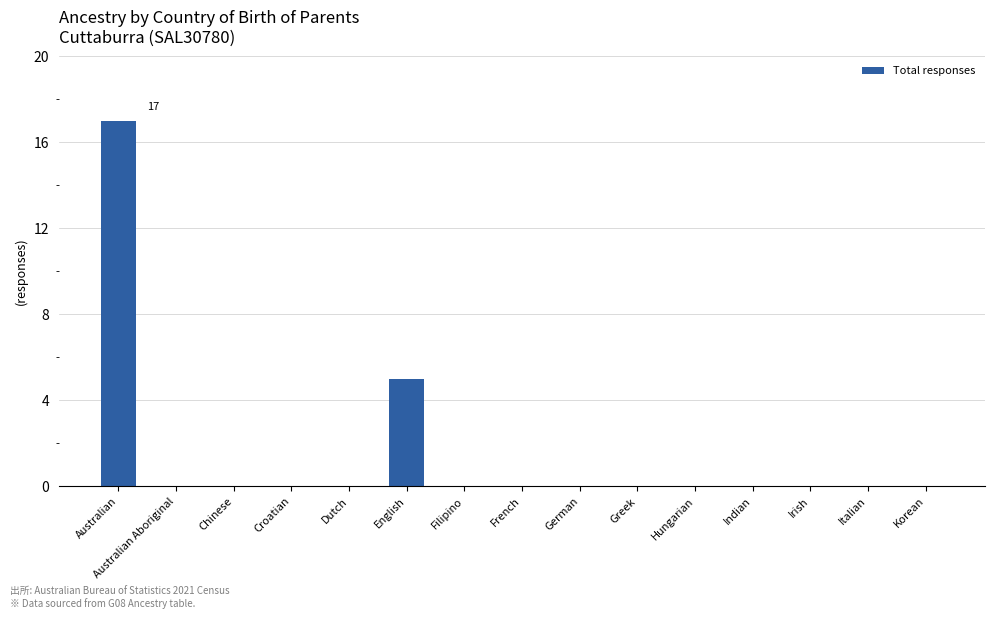

How many data points does each series have?

15